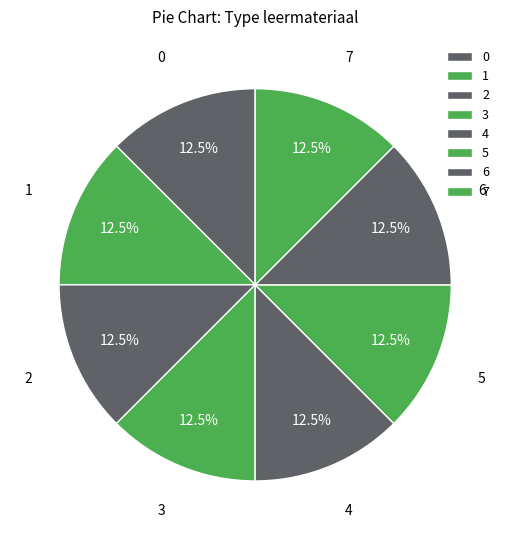

How many slices are in this pie chart?

8